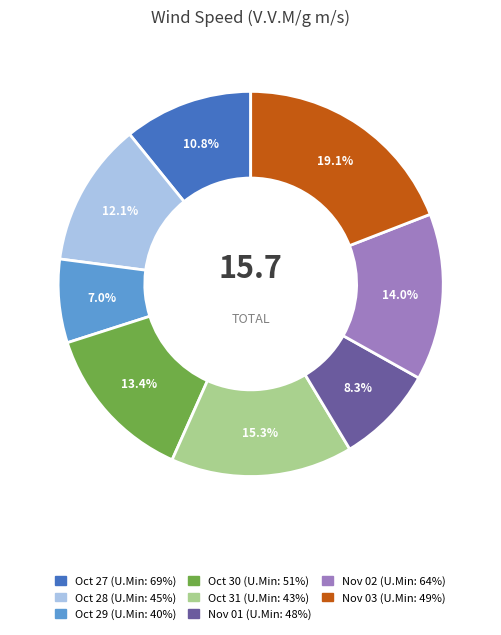

Does any single category account for the majority?

No